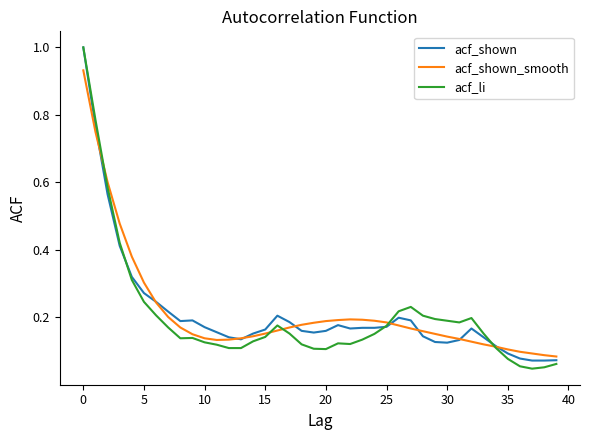

Which series has the widest spread of values?

acf_li